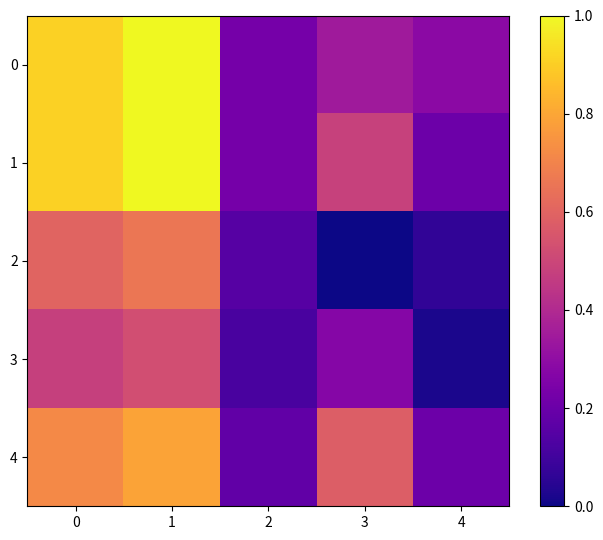

Rank the series at 1 from lowest to highest value.

3, 2, 4, 0, 1